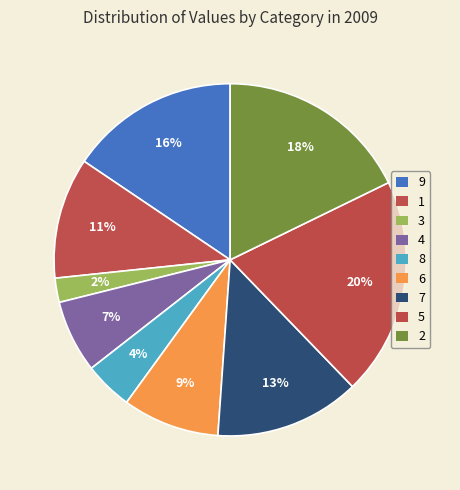

Count the number of slices in the pie.

9